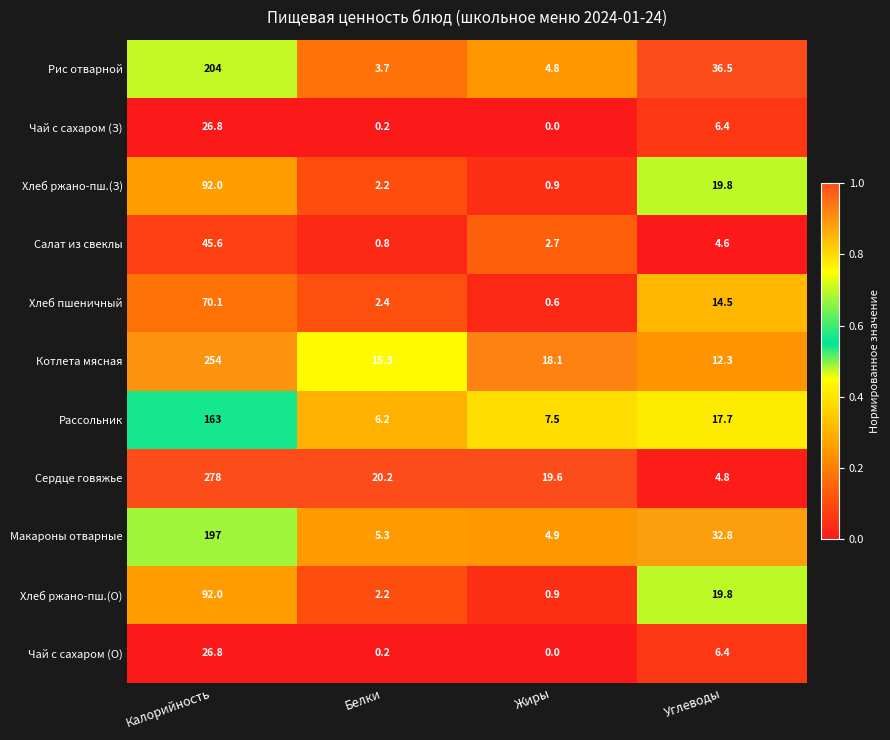

At which category is the sum across all series the highest?

Калорийность